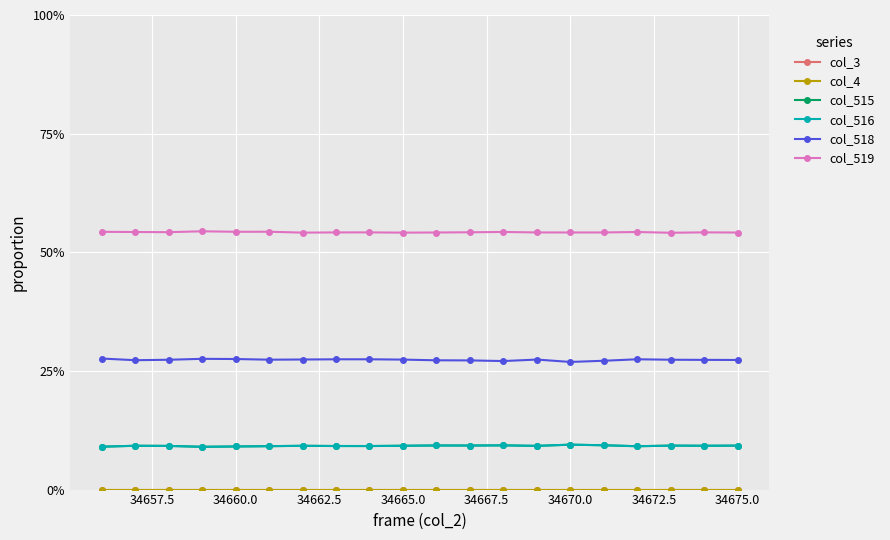

In col_519, how many points are lower than both neighbors (excluding endpoints)?

6